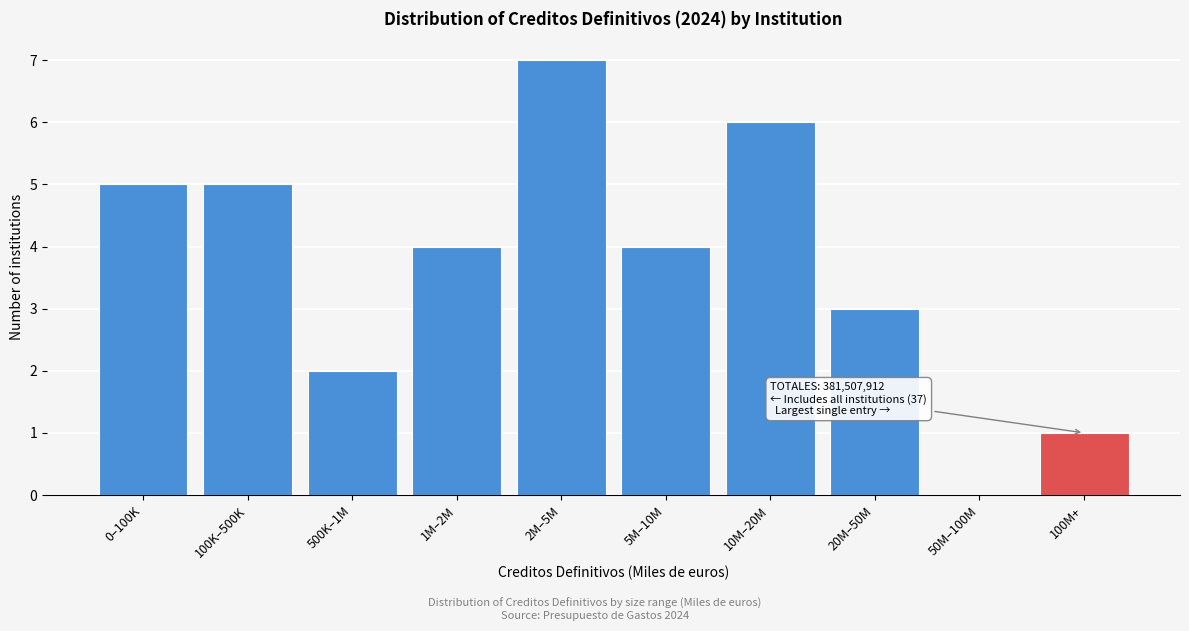

Reading right to left, transcribe all the data shown in this chart.

100M+=1	50M–100M=0	20M–50M=3	10M–20M=6	5M–10M=4	2M–5M=7	1M–2M=4	500K–1M=2	100K–500K=5	0–100K=5